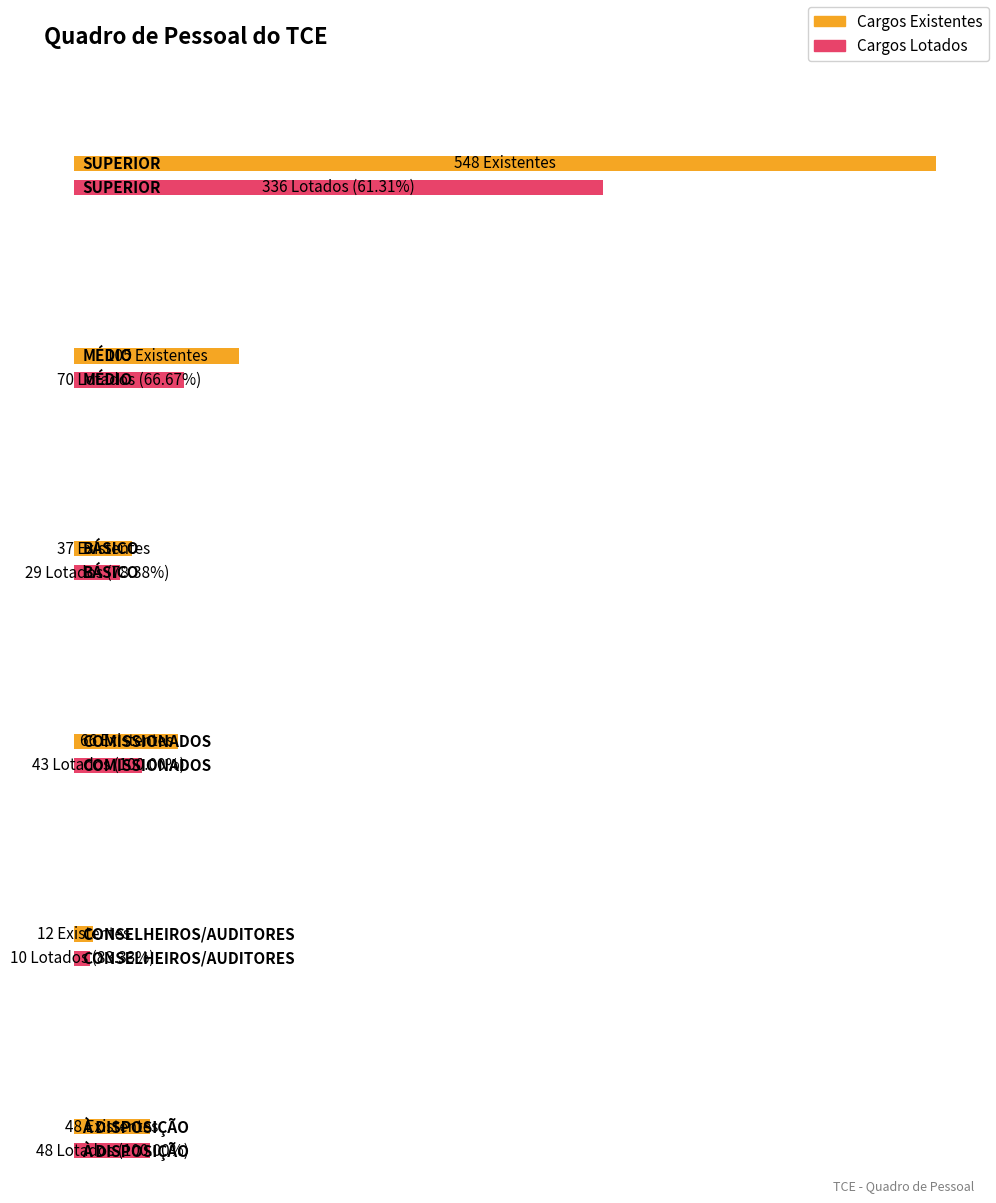

How many distinct data groups are displayed?

2